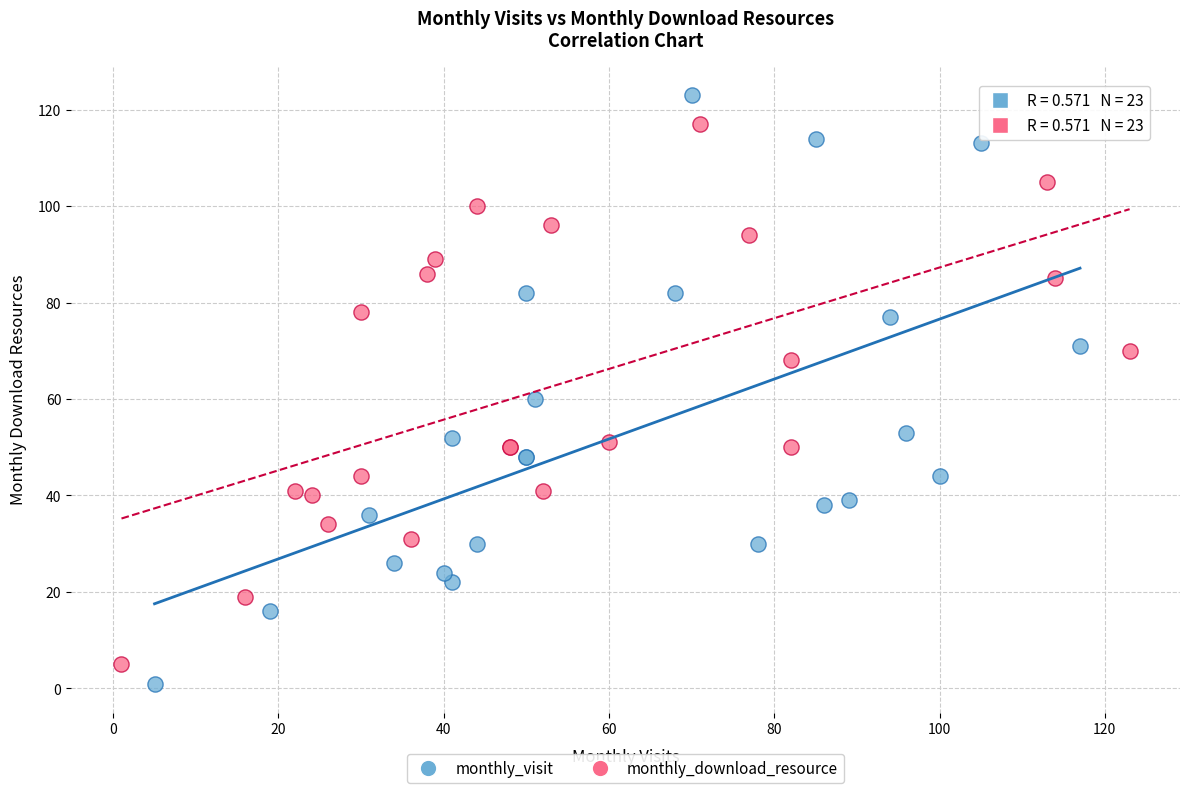

Which series has the widest spread of Y values?

monthly_visit